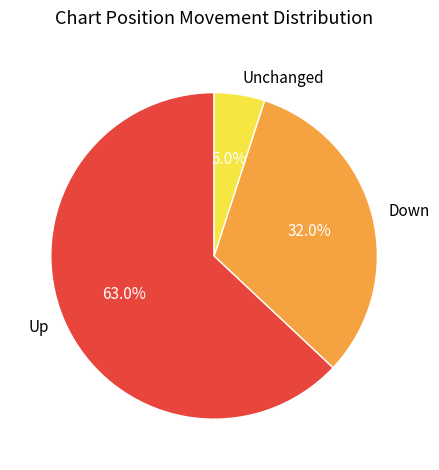

Combined, do Down and Unchanged account for over 50%?

No